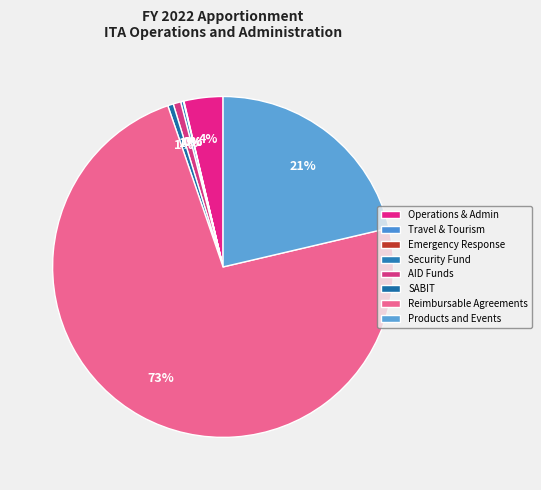

To the nearest percent, what is the average slice percentage?

12%